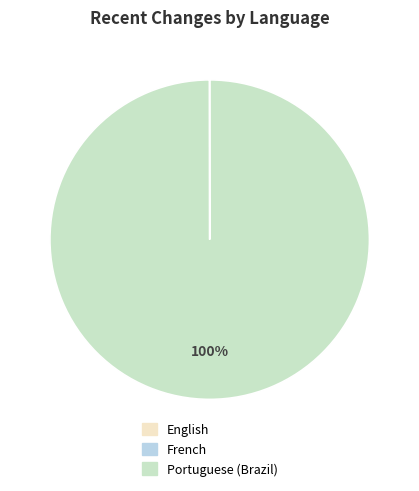

To the nearest percent, what is the average slice percentage?

33%